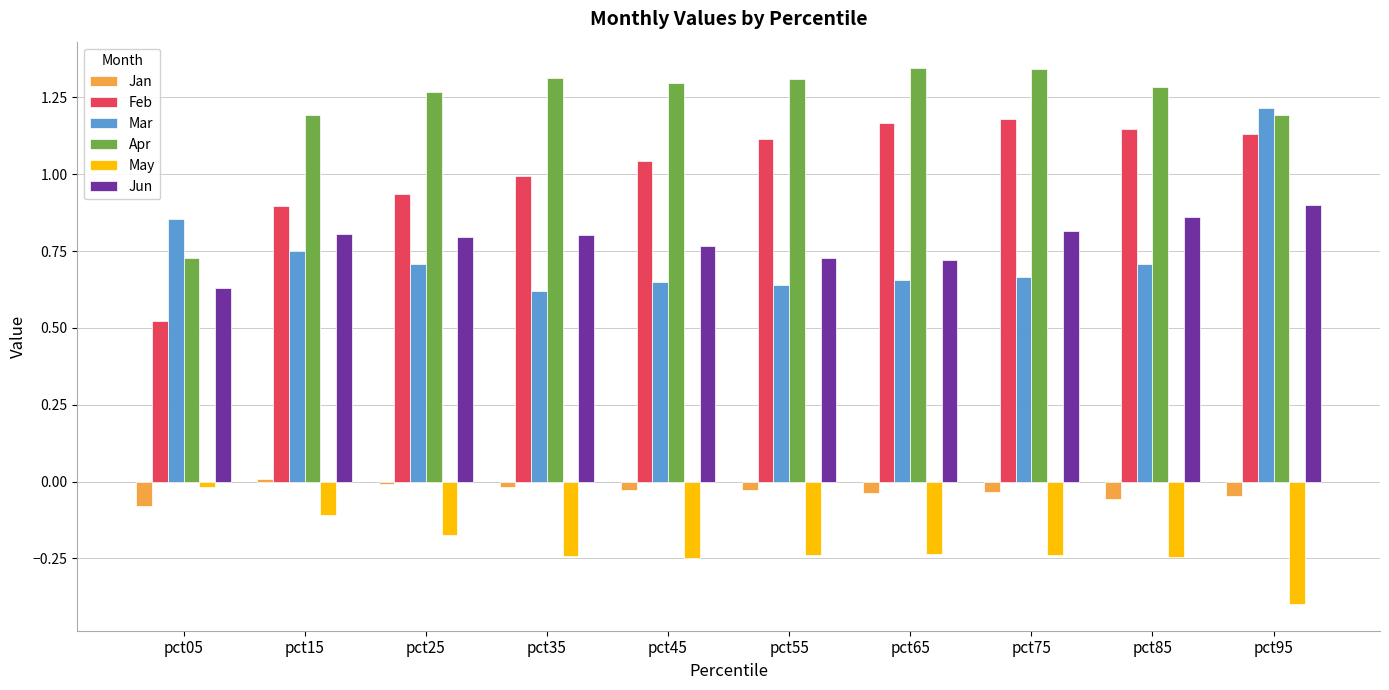

Which series has the widest spread of values?

Feb